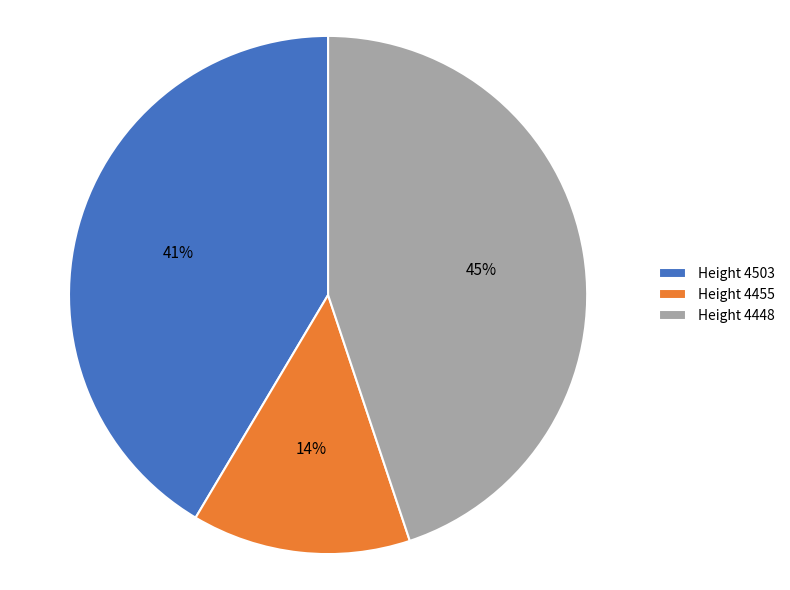

Is Height 4455 the majority of the pie?

No